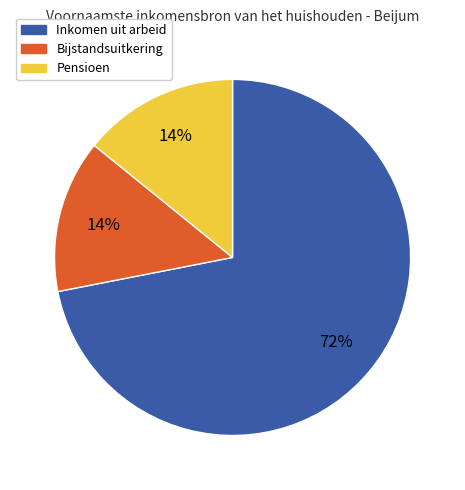

True or false: Inkomen uit arbeid accounts for 86% of the total.

False